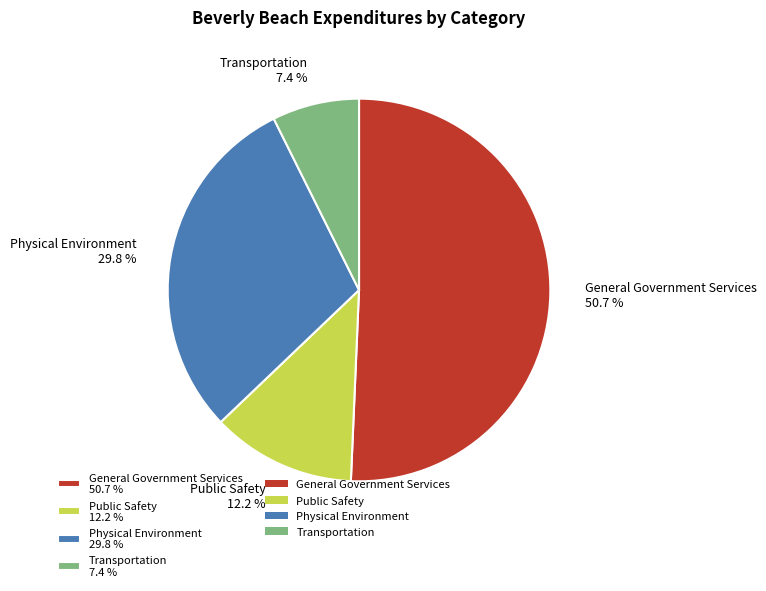

Do Physical Environment and General Government Services together represent more than half of the pie?

Yes